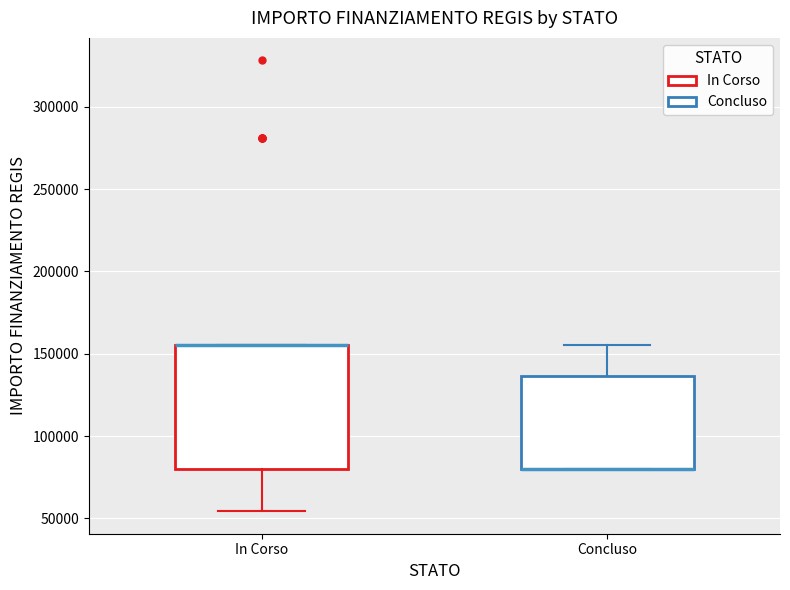

Reading left to right, read every box against the y-axis: the position of its median line, the range the box covers, and the ends of its whiskers. The values are not printed on the chart, so give them approximately, as read against the axis.

In Corso: median 155000 (drawn on the box's upper edge), box 80000 to 155000, whiskers 55000 to 155000
Concluso: median 80000 (drawn on the box's lower edge), box 80000 to 135000, whiskers 80000 to 155000